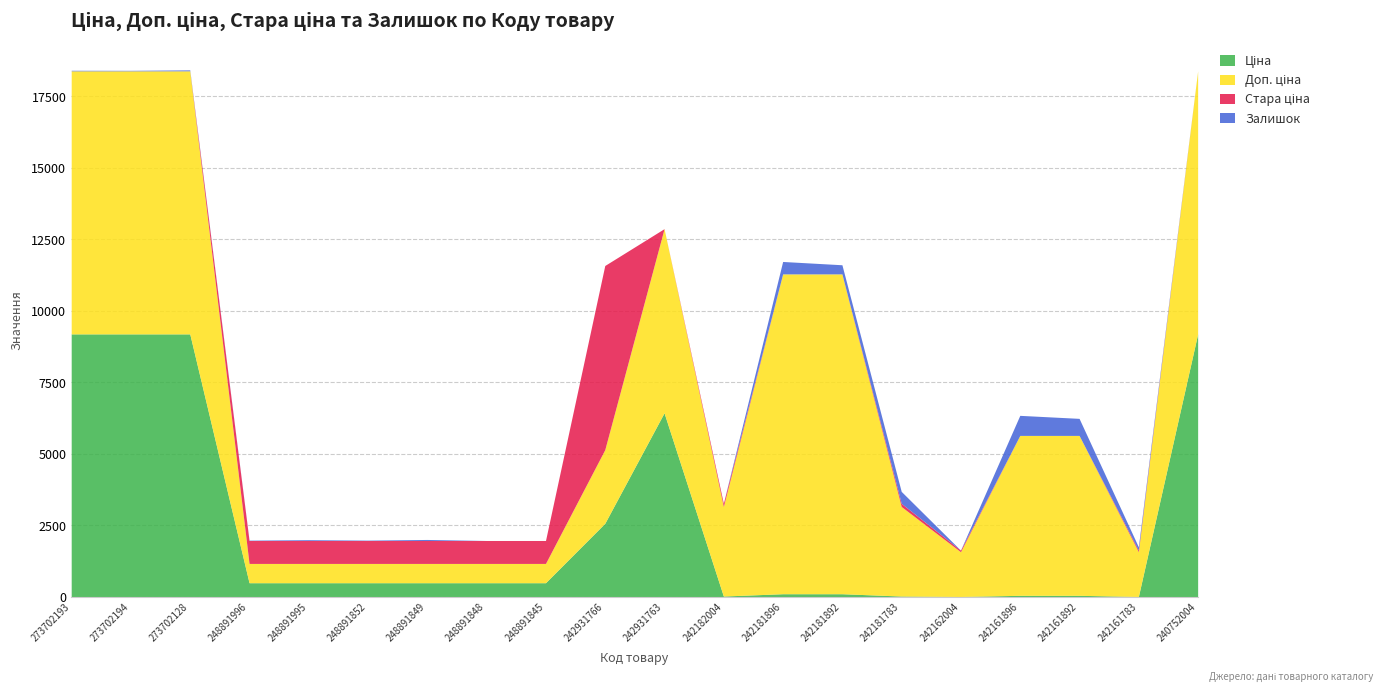

In Доп. ціна, how many points are lower than both neighbors (excluding endpoints)?

3